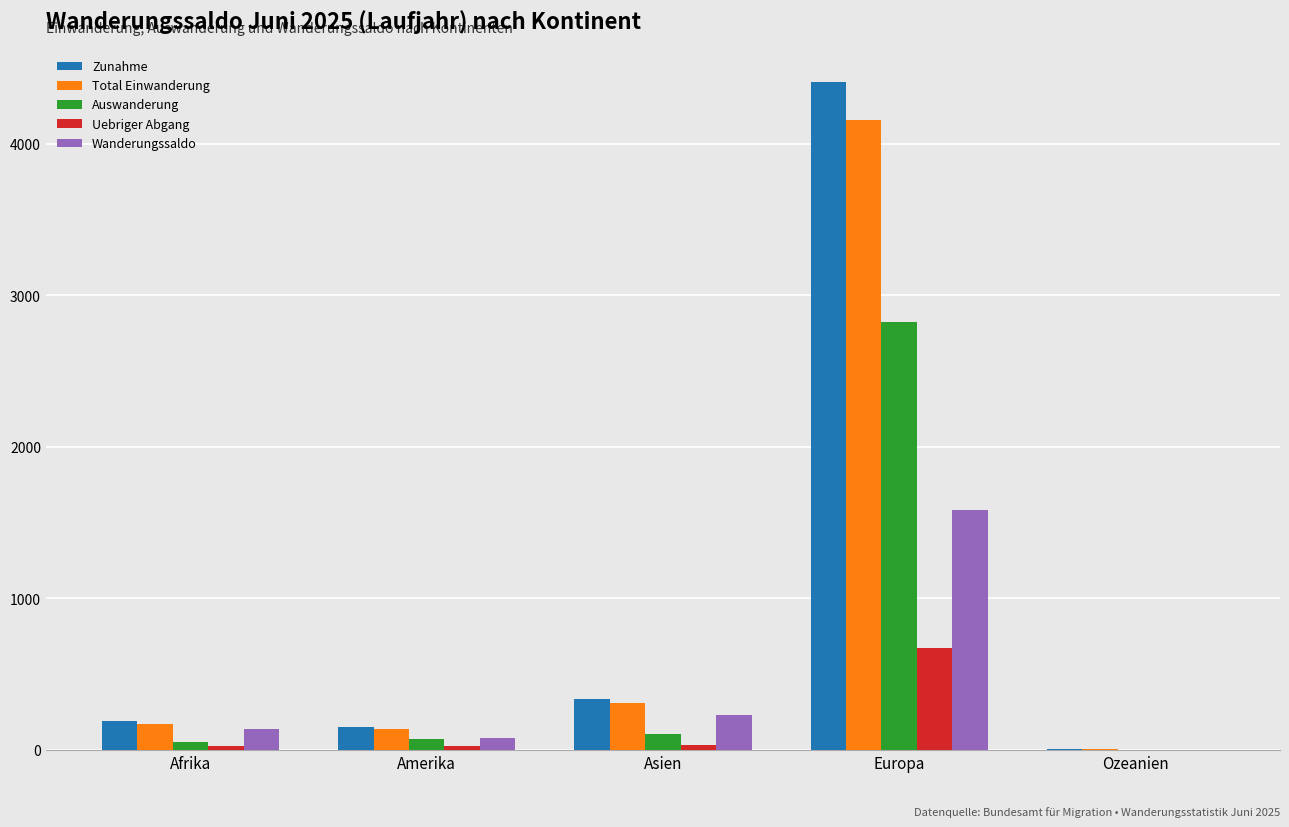

The Wanderungssaldo series shows 232 at Asien. True or false?

True